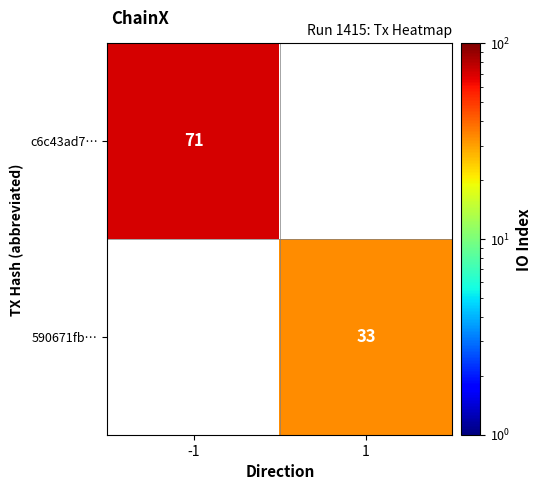

The value of 590671fb… at 1 is 33. True or false?

True